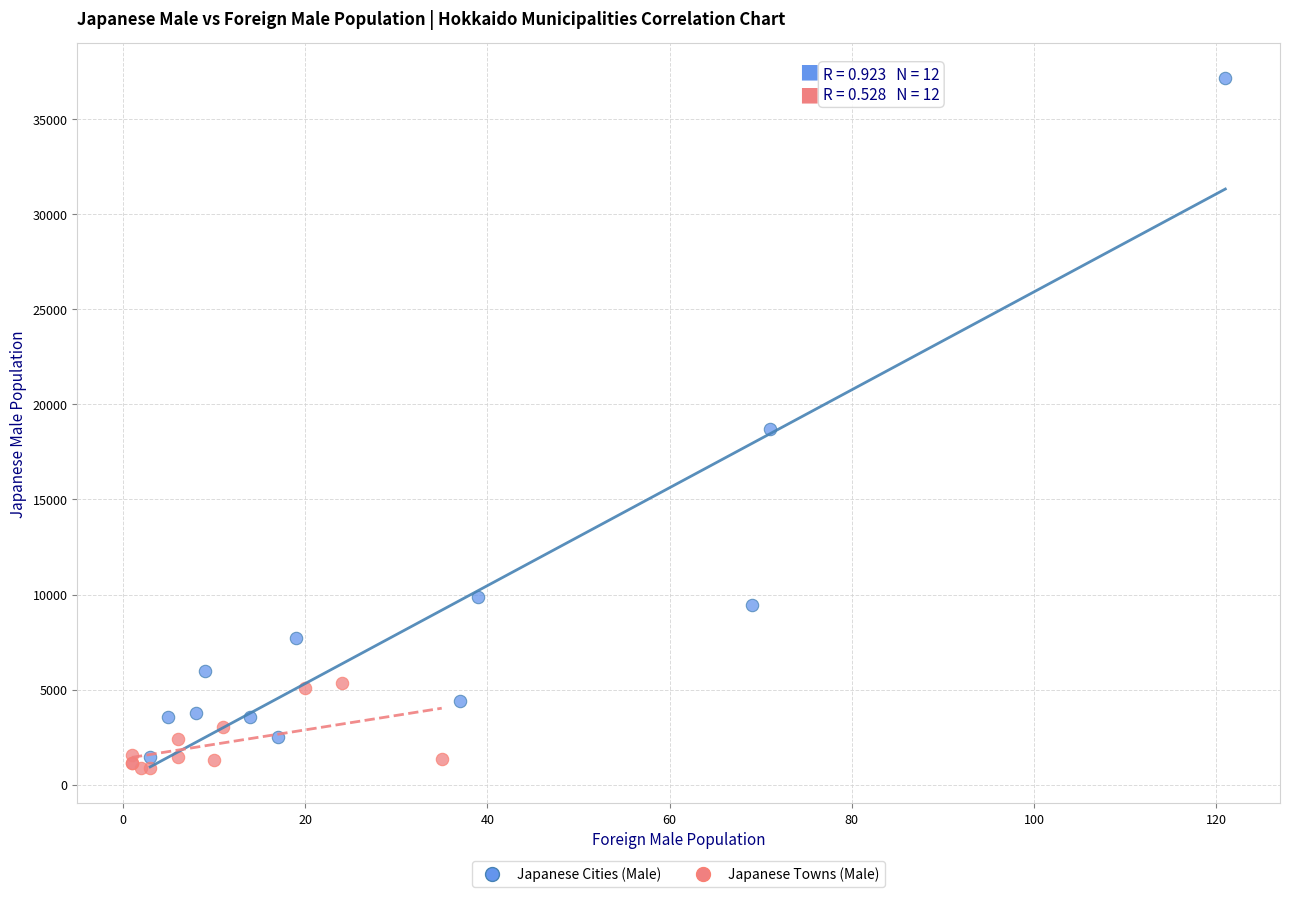

Which series has the widest spread of Y values?

Japanese Cities (Male)